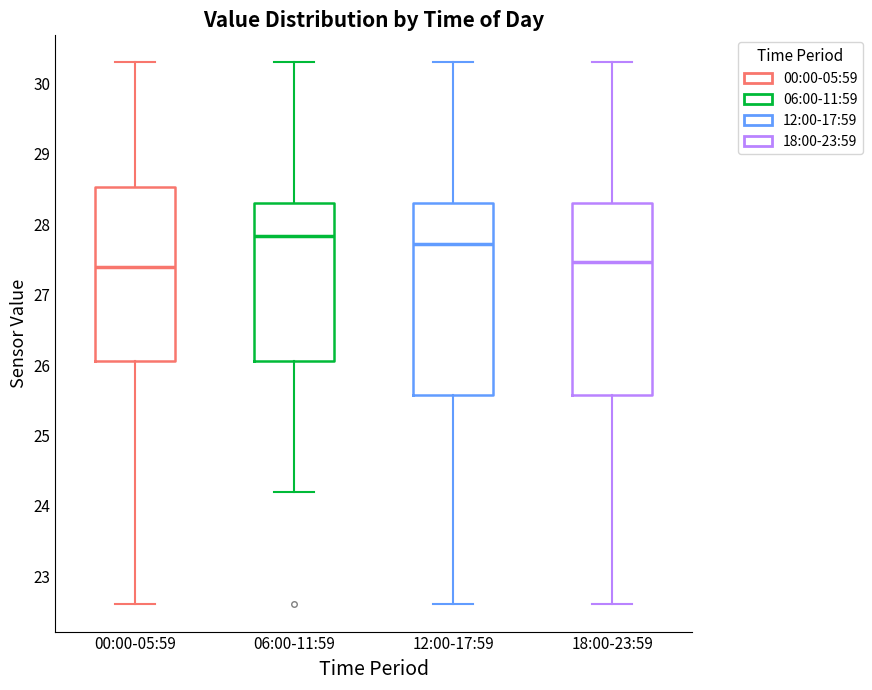

Reading left to right, read every box against the y-axis: the position of its median line, the range the box covers, and the ends of its whiskers. The values are not printed on the chart, so give them approximately, as read against the axis.

00:00-05:59: median 27.4, box 26.1 to 28.5, whiskers 22.6 to 30.3
06:00-11:59: median 27.8, box 26.1 to 28.3, whiskers 24.2 to 30.3
12:00-17:59: median 27.7, box 25.6 to 28.3, whiskers 22.6 to 30.3
18:00-23:59: median 27.5, box 25.6 to 28.3, whiskers 22.6 to 30.3